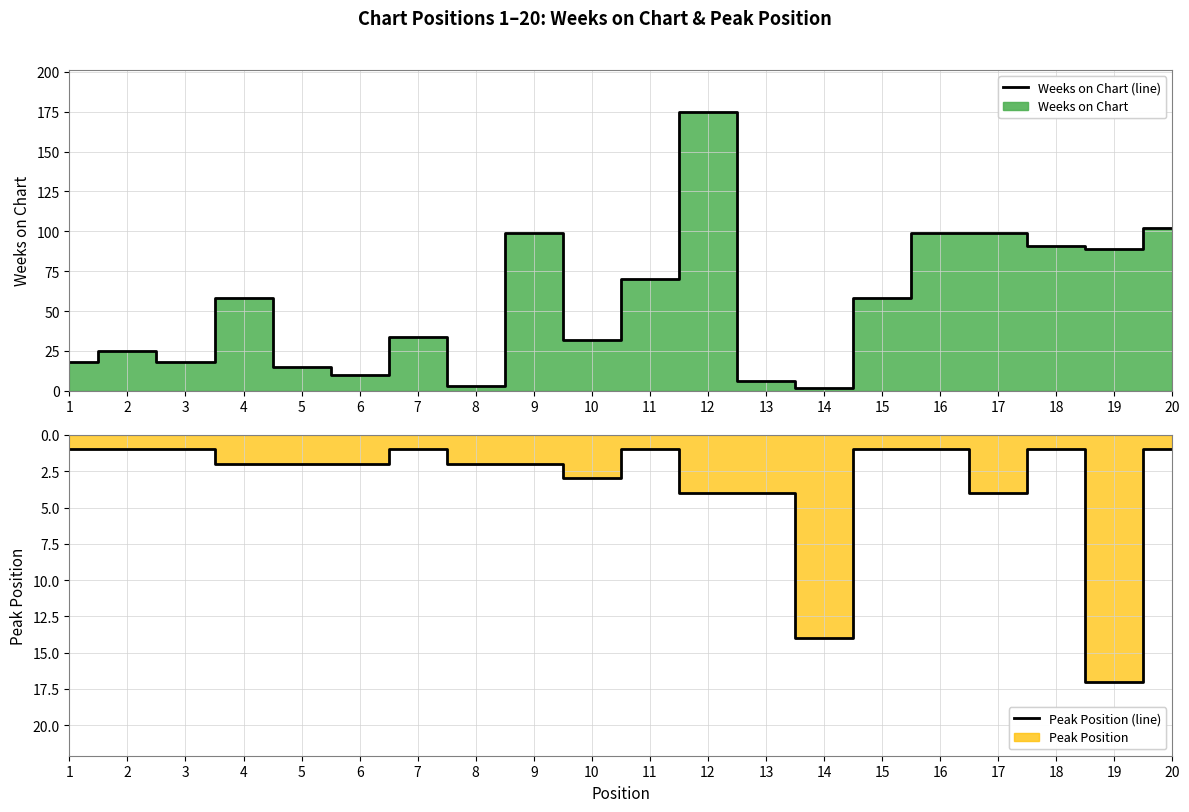

What value does the Weeks on Chart (line) series have at 3?

18